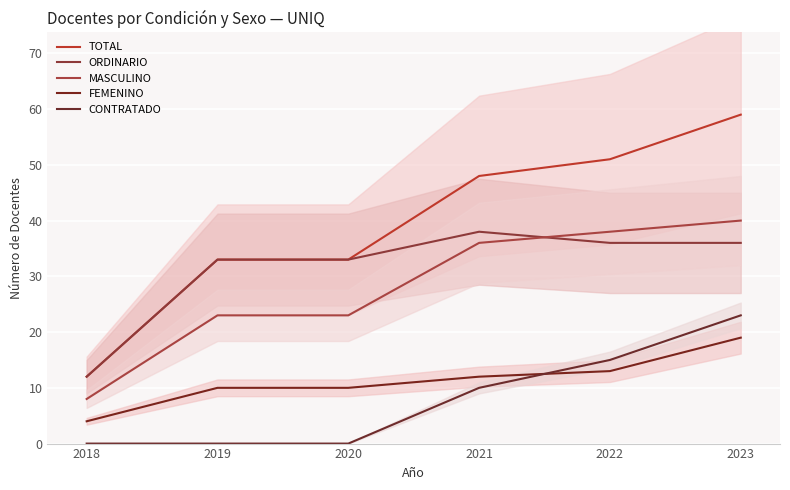

Which series changed the most between 2018 and 2023?

TOTAL